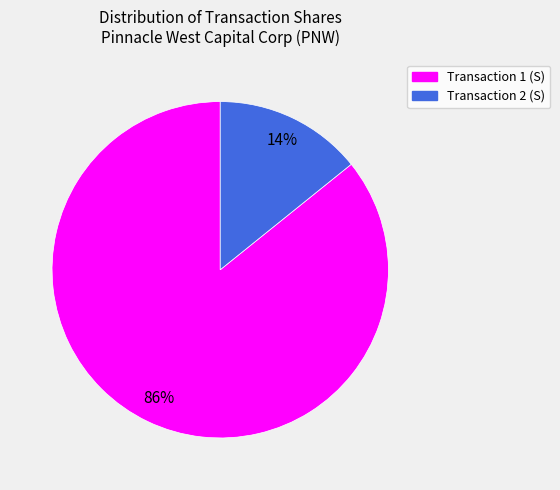

Is there a majority slice in this chart?

Yes